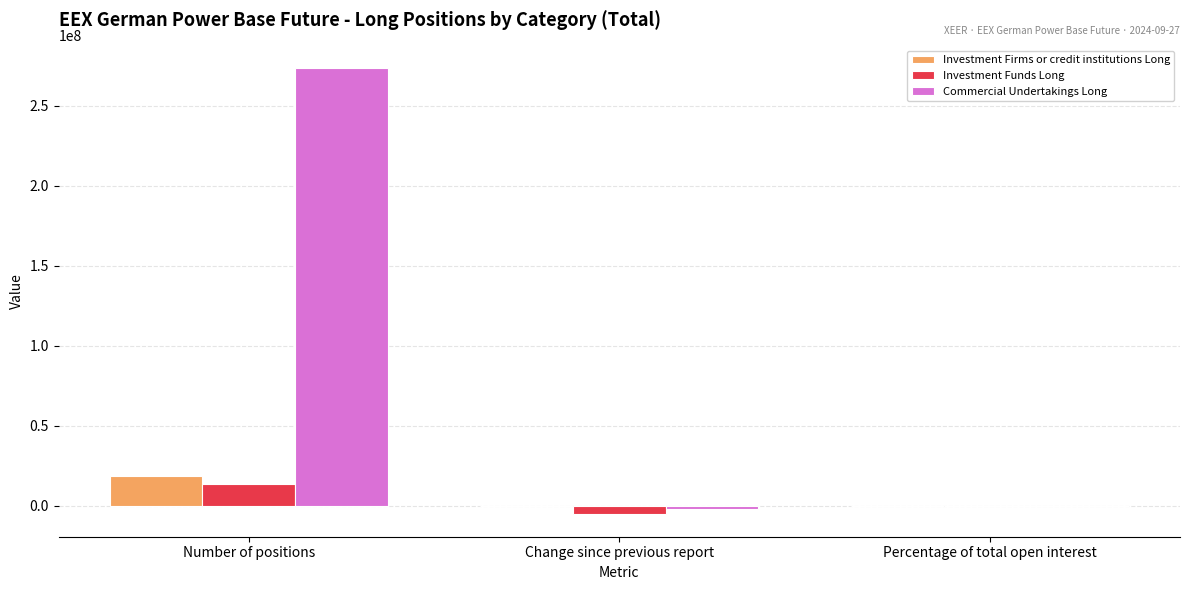

Which series has the largest range (max minus min)?

Commercial Undertakings Long